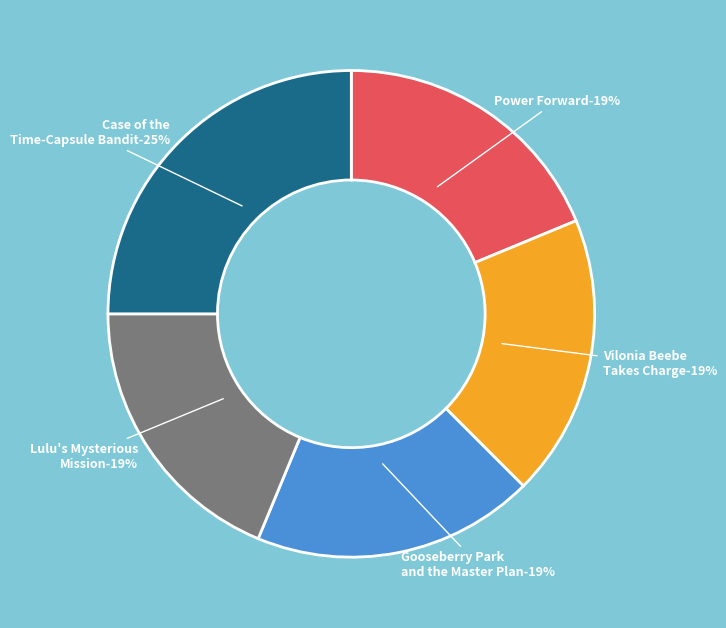

Is there any slice that represents more than half of the pie?

No